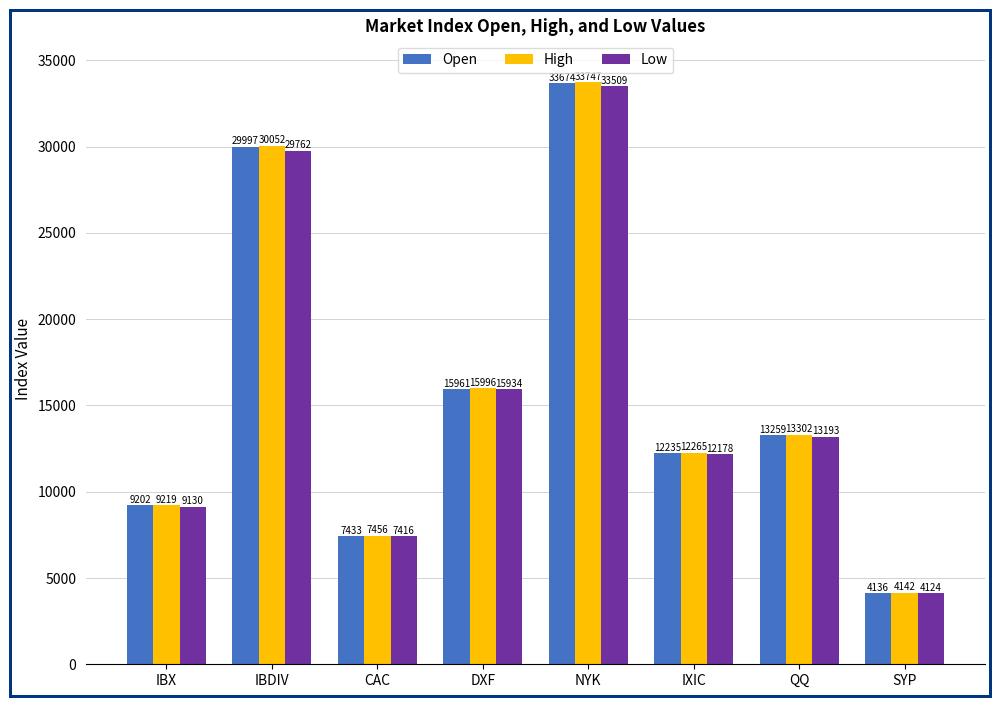

At how many categories does at least one series exceed 13237?

4